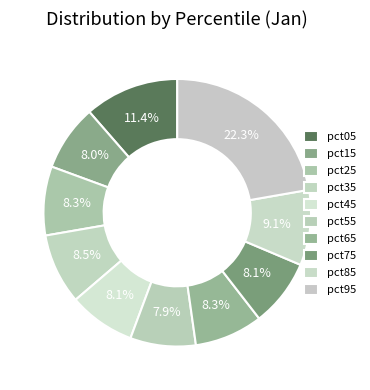

How many slices are in this pie chart?

10